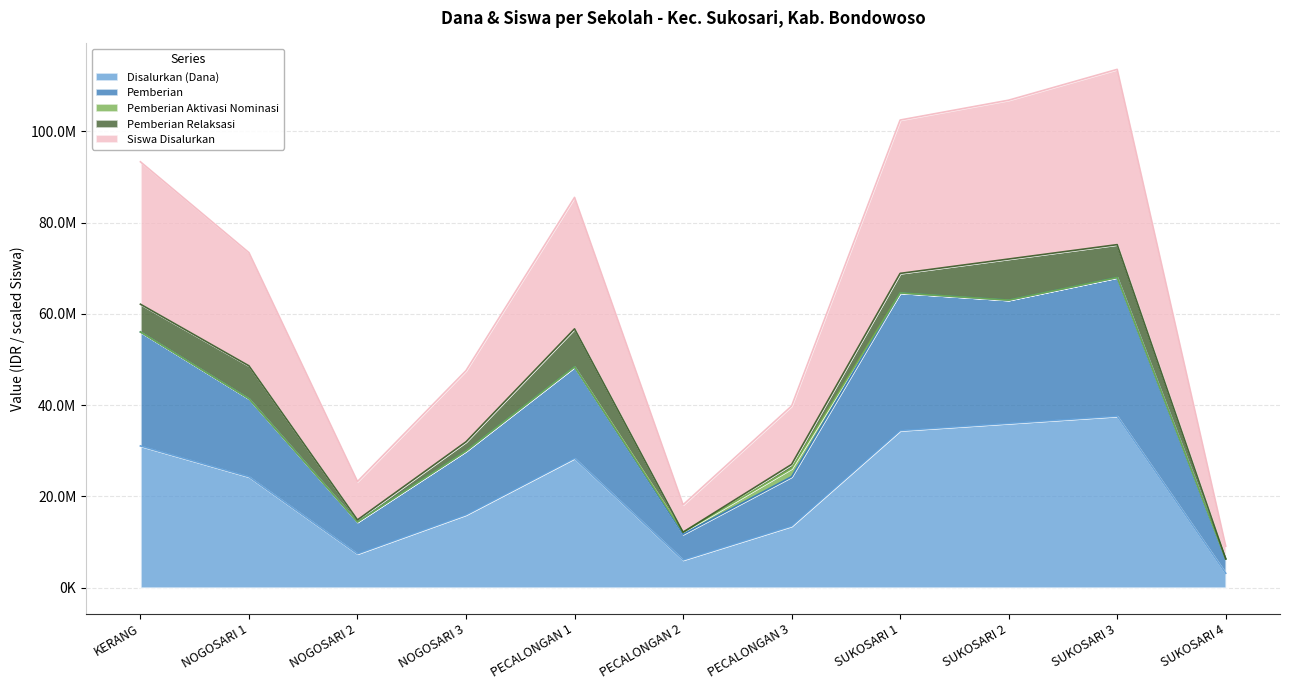

Where does the Disalurkan (Dana) series first go above 24300000?

KERANG